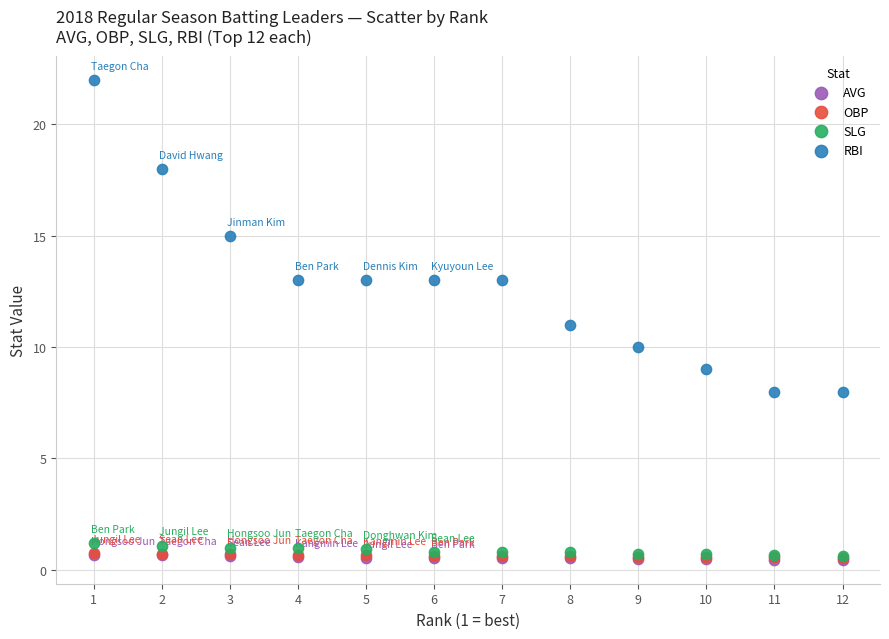

Which series has the largest Y range (max minus min)?

RBI